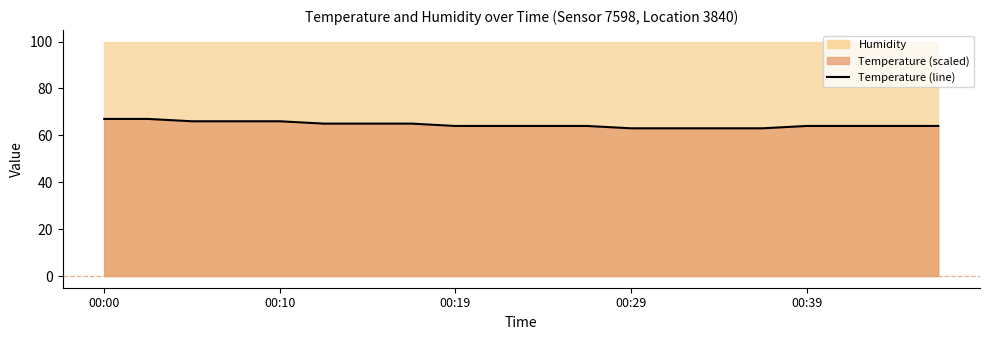

What is the sum of all values?

1291